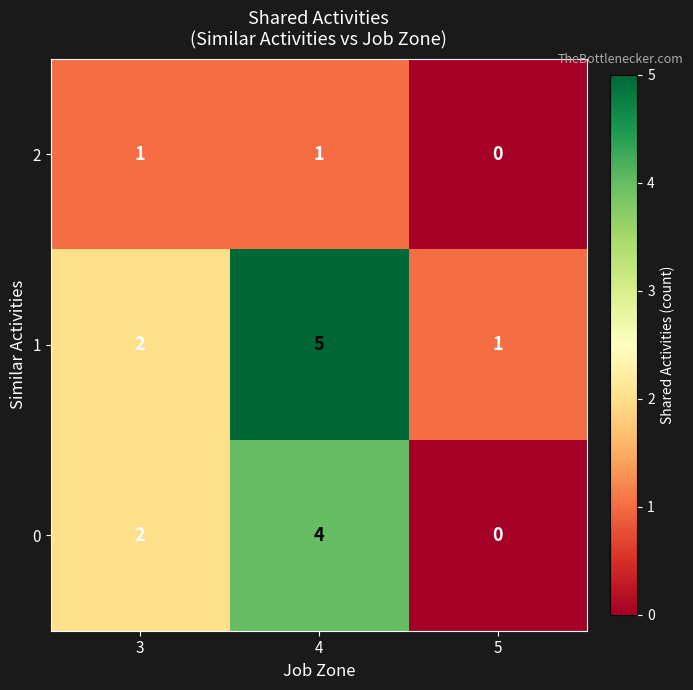

What is the sum of the 0 values at 4 and 3?

6